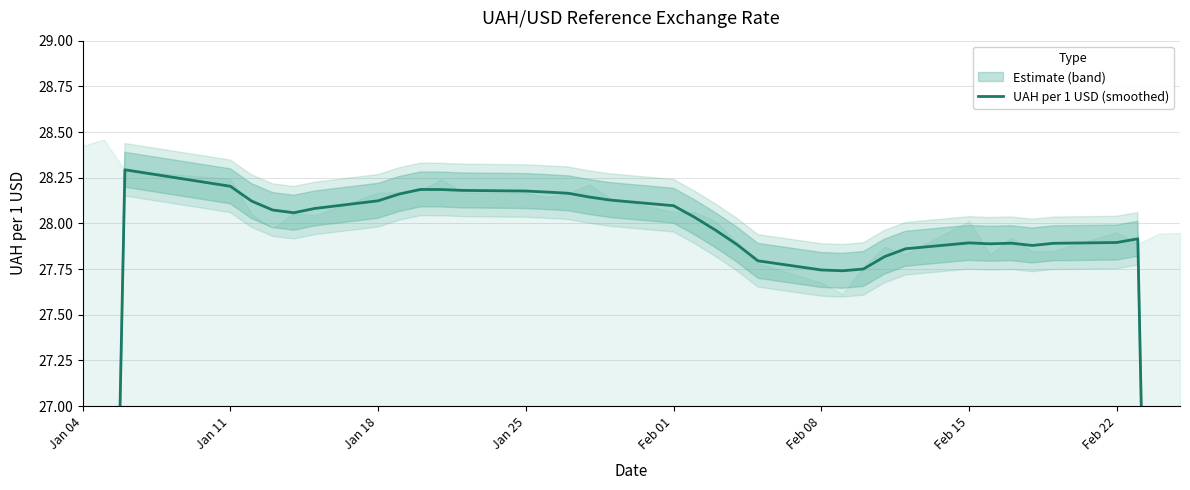

What is the greatest value displayed?

28.3